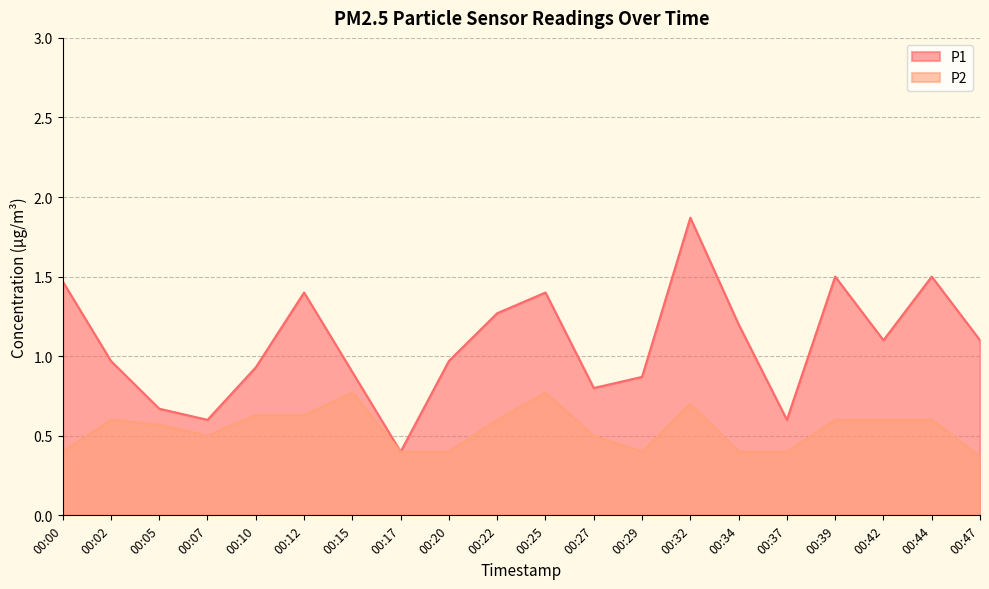

Between 00:20 and 00:34, which series saw the biggest shift?

P1